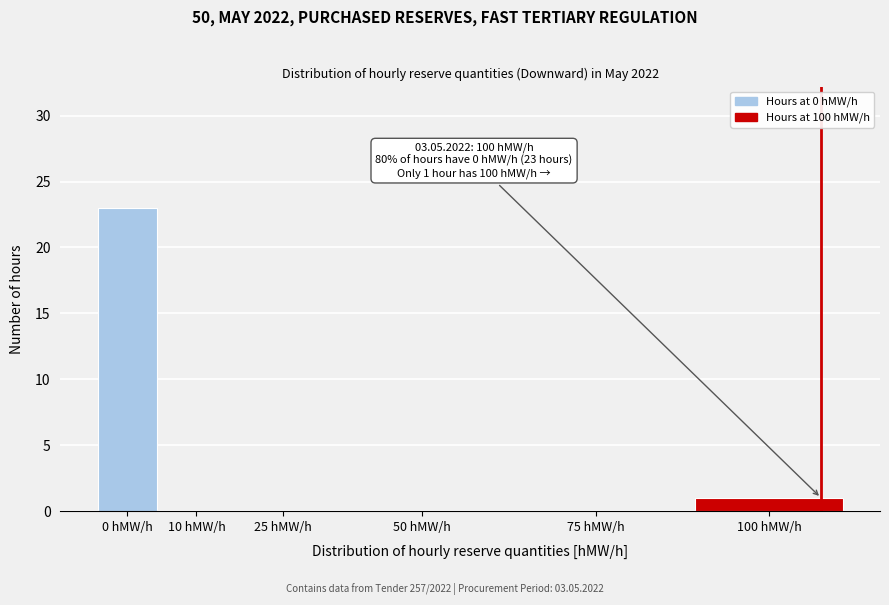

Reading left to right, what are all the values shown in this chart?

0 hMW/h=23	10 hMW/h=0	25 hMW/h=0	50 hMW/h=0	75 hMW/h=0	100 hMW/h=1